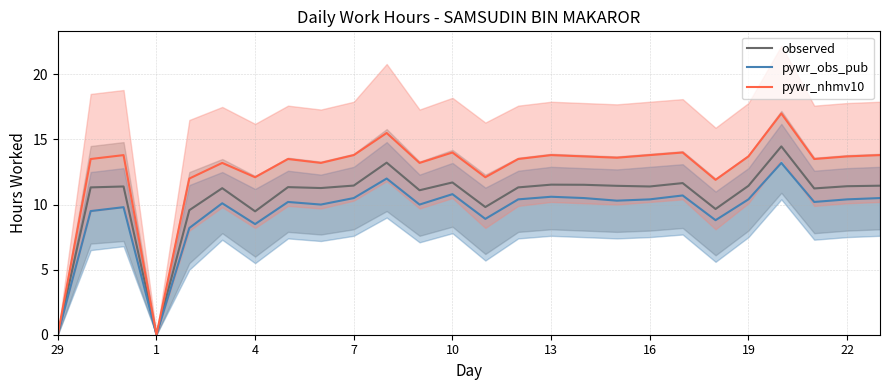

Is it true that pywr_nhmv10 equals 13.8 at 13?

True